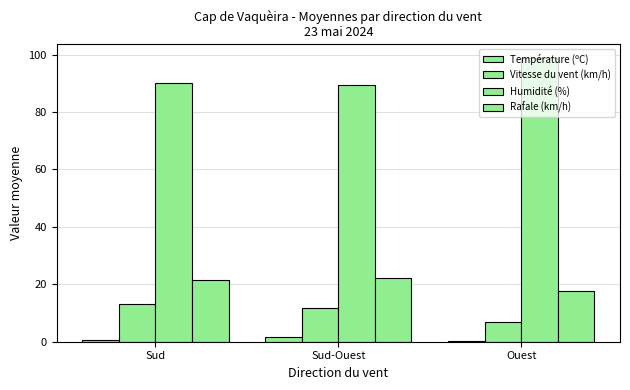

How many data points in Rafale (km/h) are above 21?

2